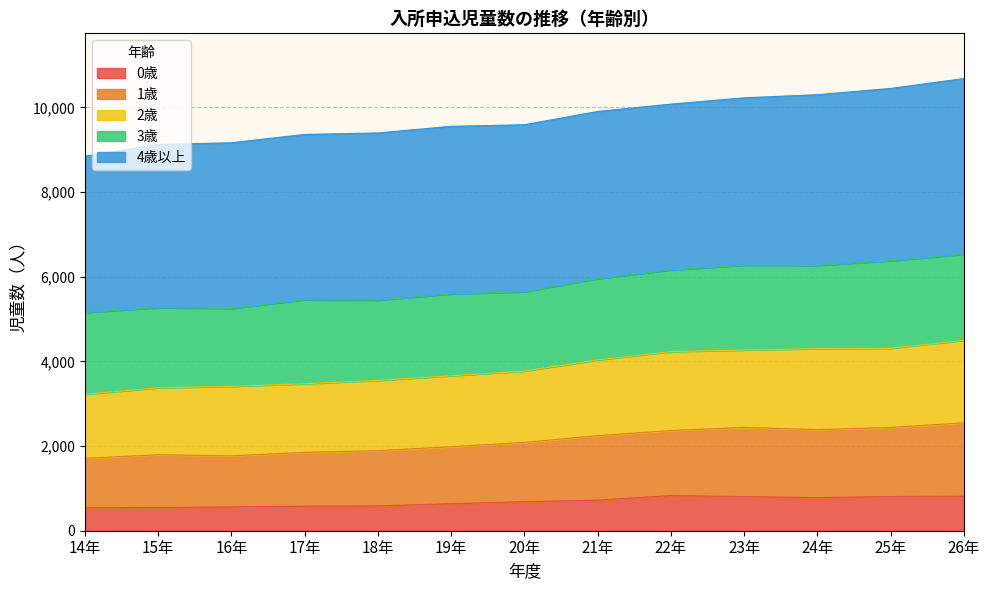

True or false: 1歳 has a value of 2595 at 15年.

False